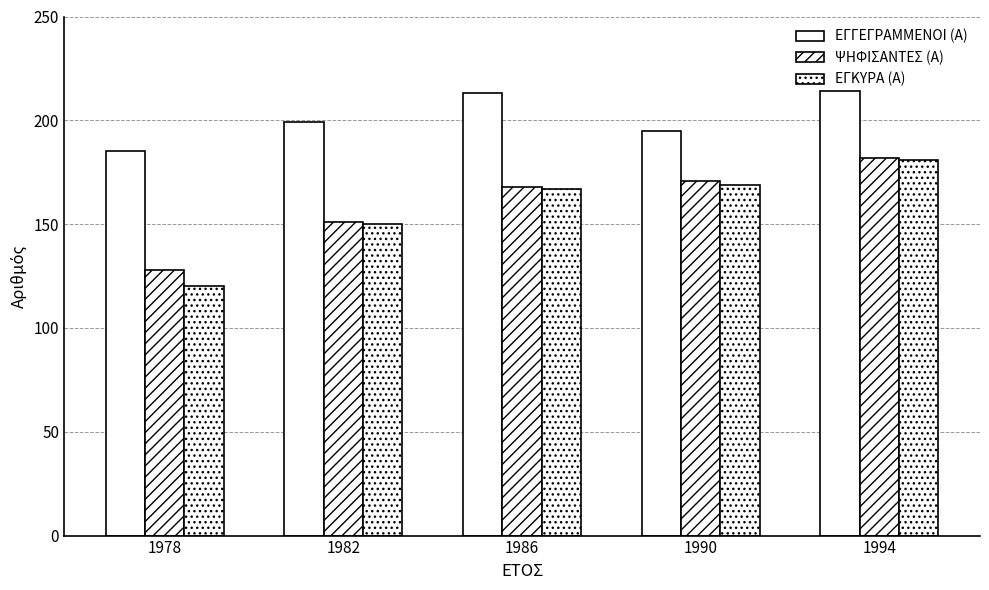

Rank the categories by ΕΓΚΥΡΑ (Α) value from highest to lowest.

1994, 1990, 1986, 1982, 1978